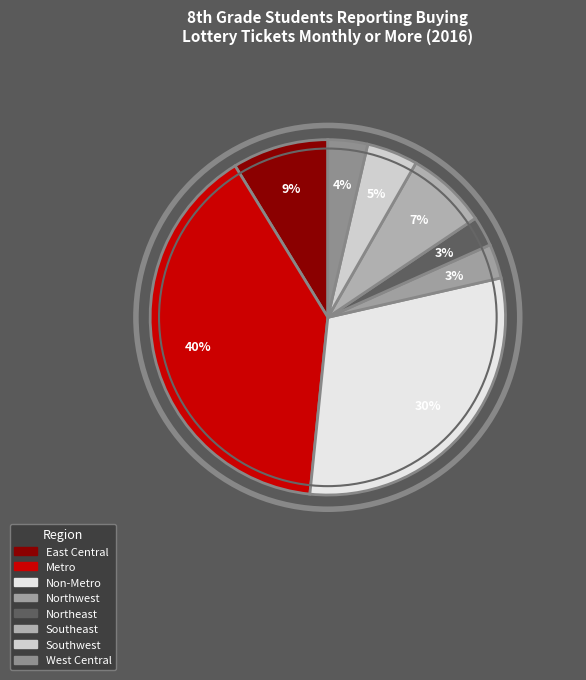

What percentage do Southeast and East Central together represent?

16.1%